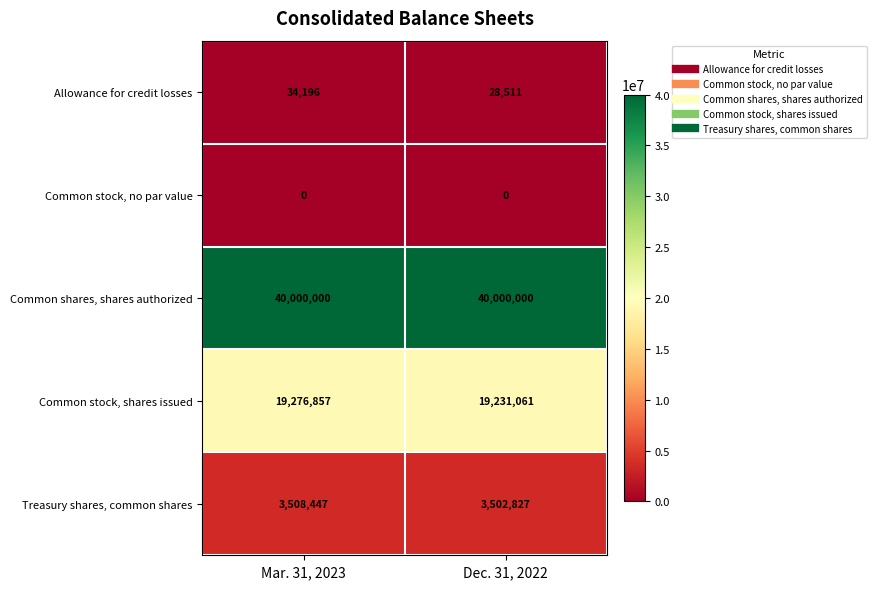

Between Mar. 31, 2023 and Dec. 31, 2022, which series saw the biggest shift?

Common stock, shares issued